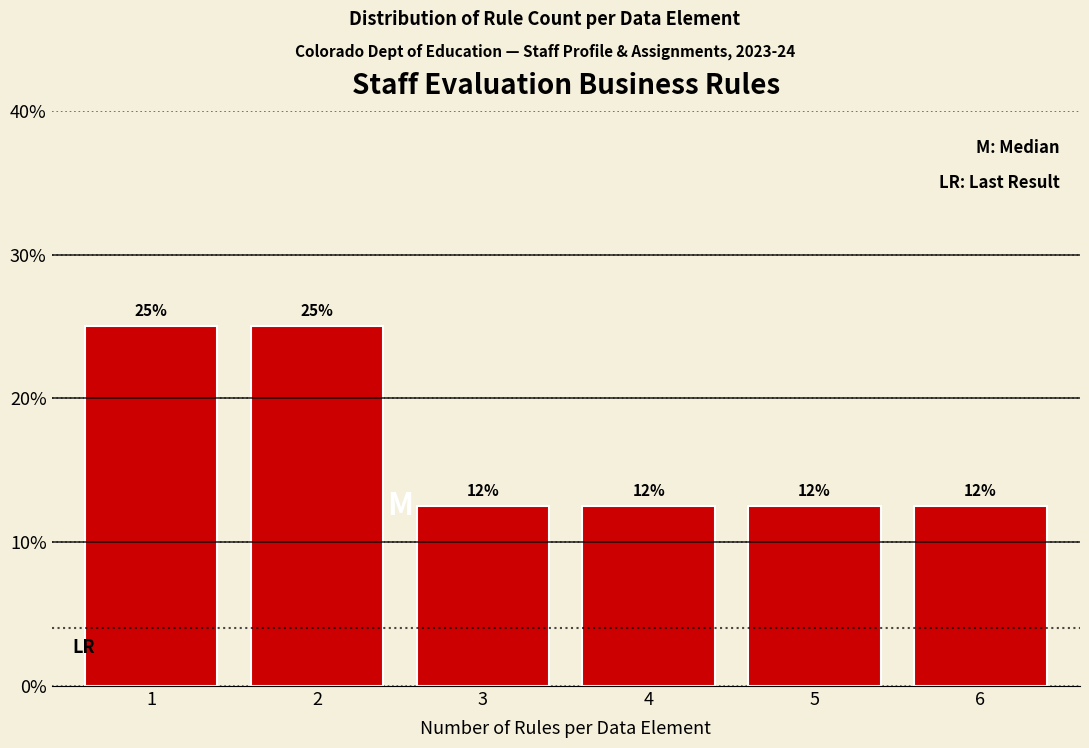

Are the bars horizontal?

No